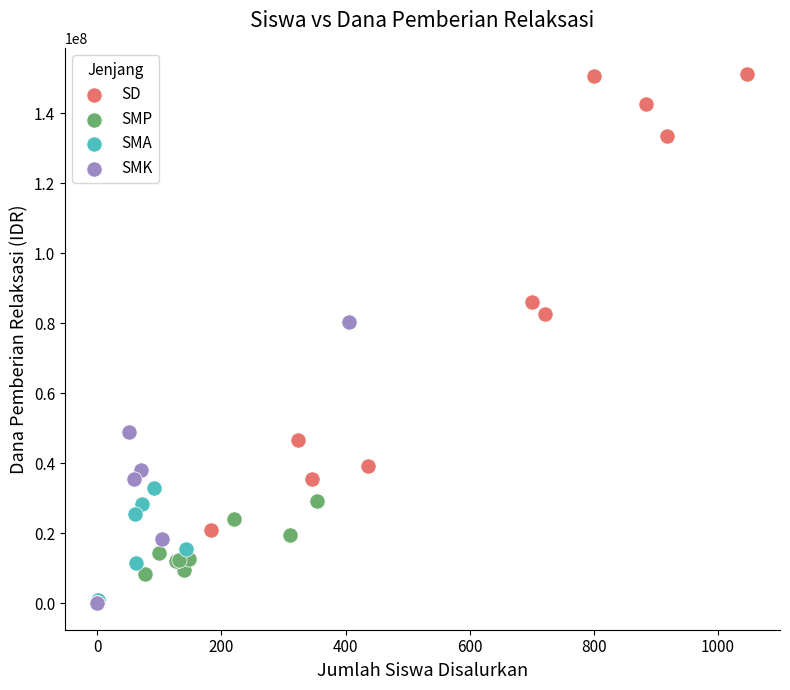

Which series contains the highest Y value?

SD